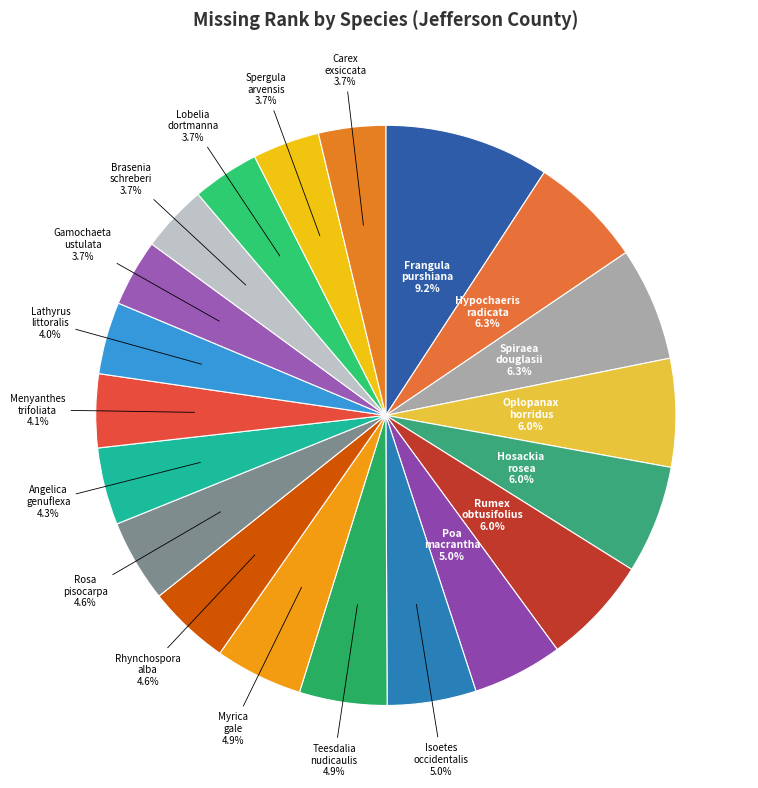

Which slice is the largest?

Frangula purshiana